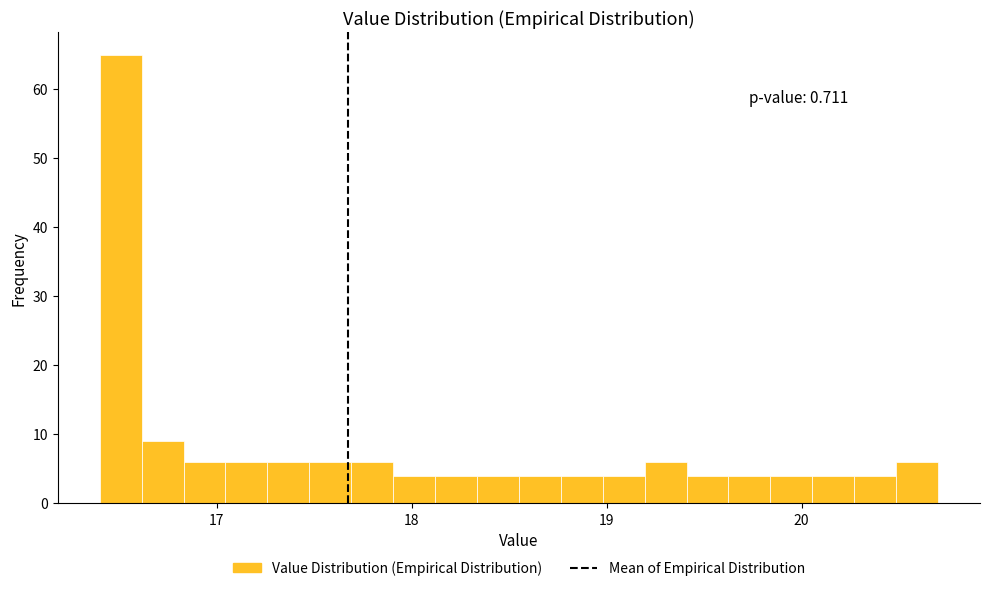

Read against the x-axis, roughly where is the centre of the tallest bar?

16.5